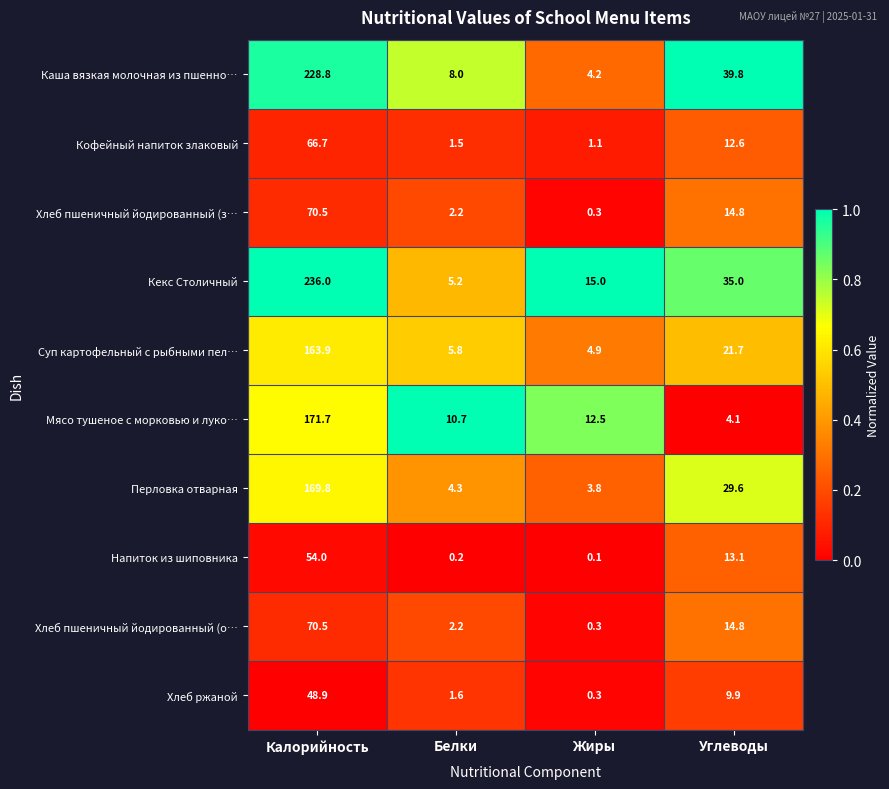

Which series changed the most between Жиры and Углеводы?

Каша вязкая молочная из пшенно…